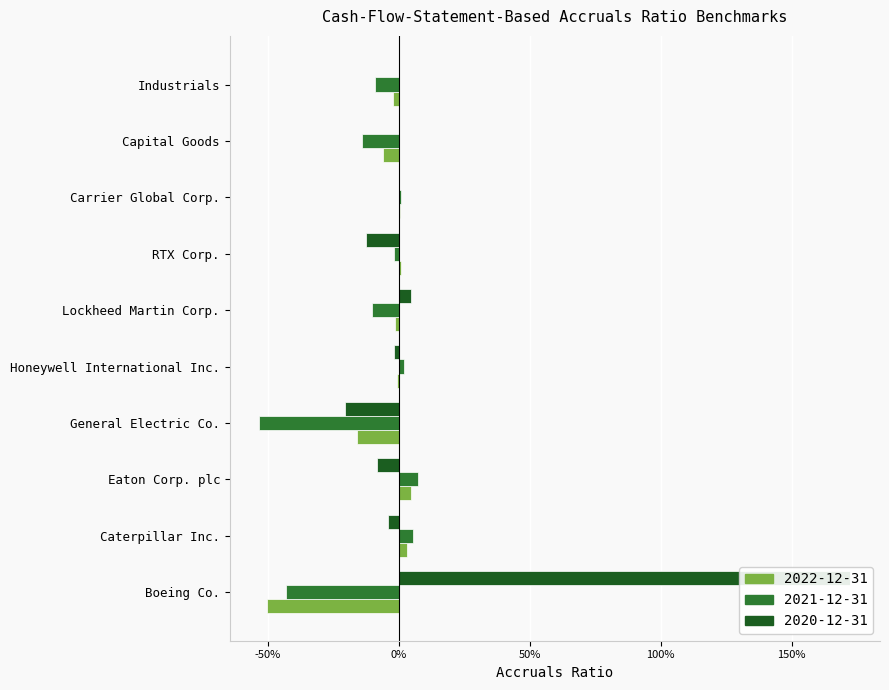

Are the bars horizontal?

Yes